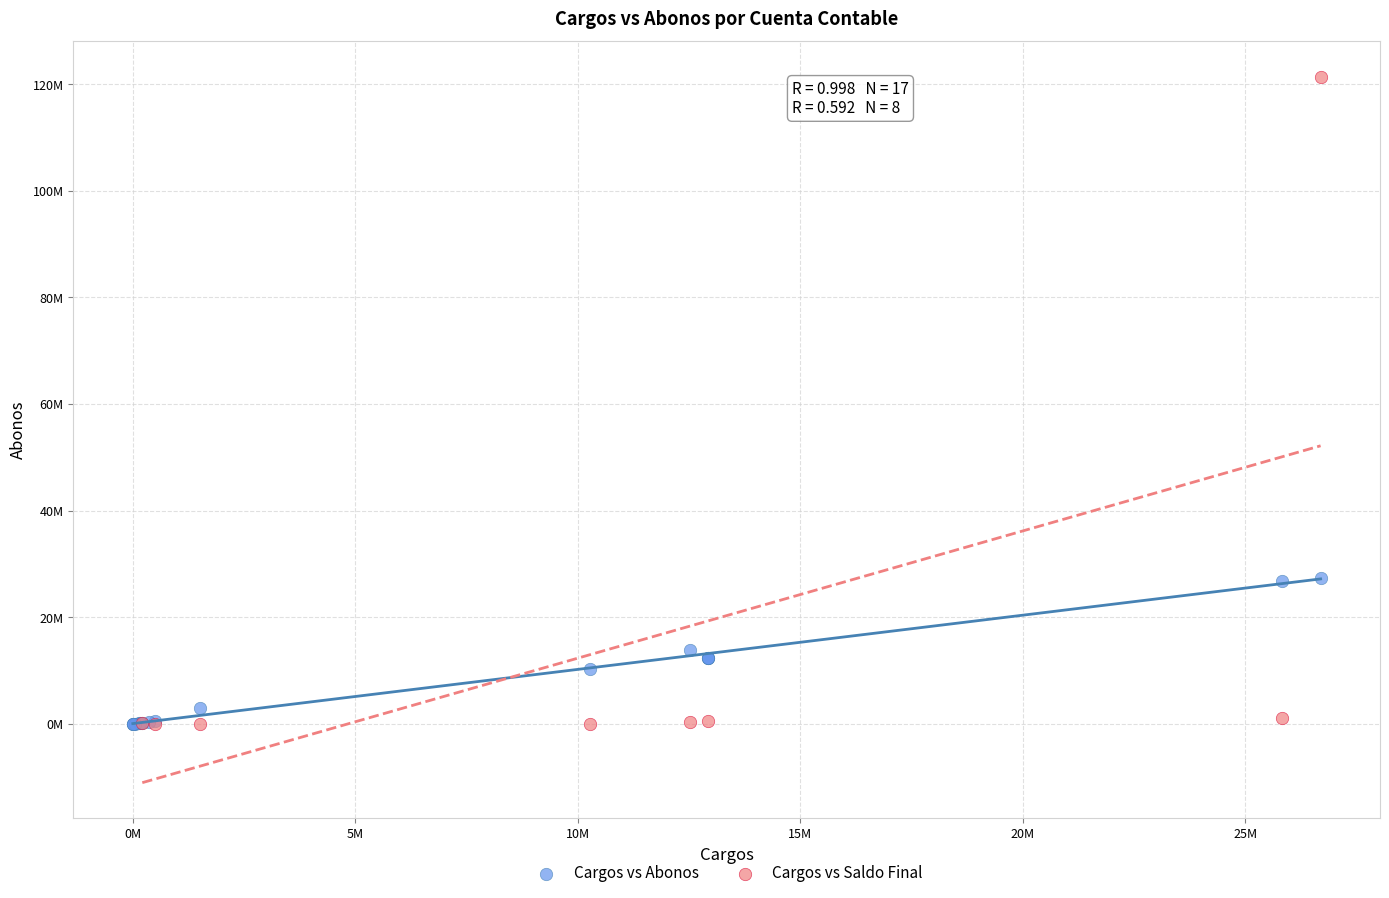

What are all the series names shown in the legend?

Cargos vs Abonos, Cargos vs Saldo Final